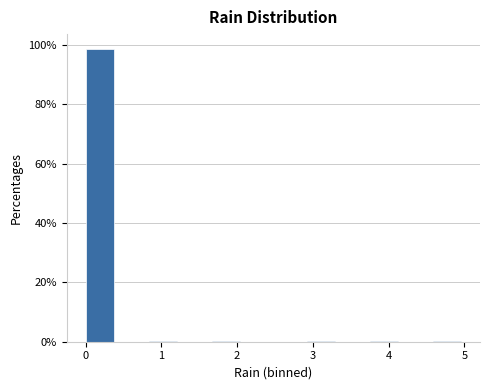

Which range on the x-axis has the tallest bar?

0.0 to 0.4